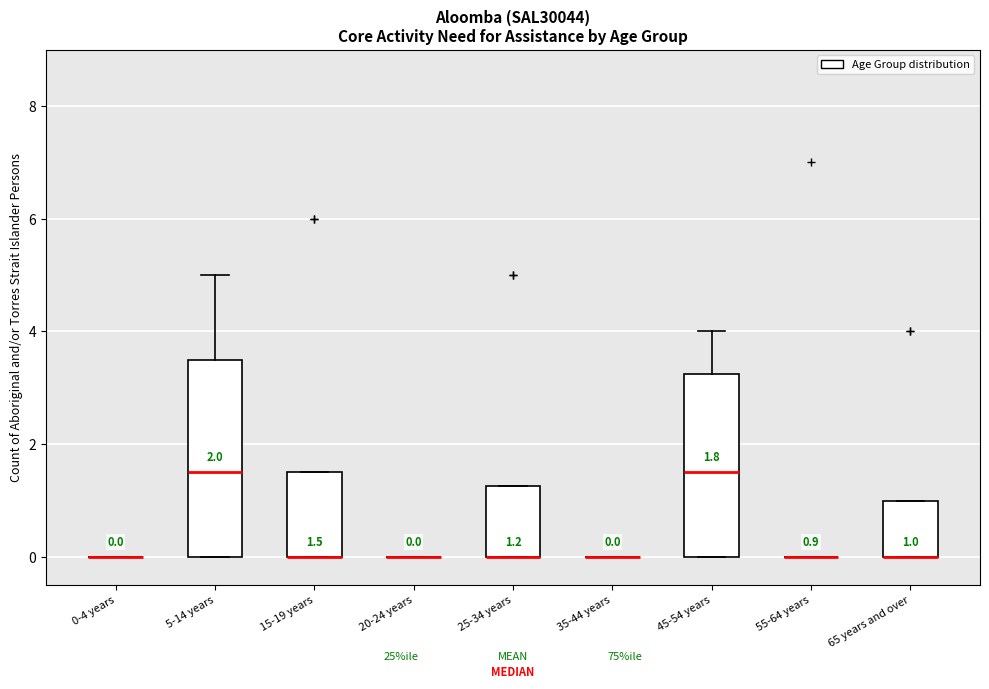

Which box is the tallest, from its lower edge to its upper edge?

5-14 years